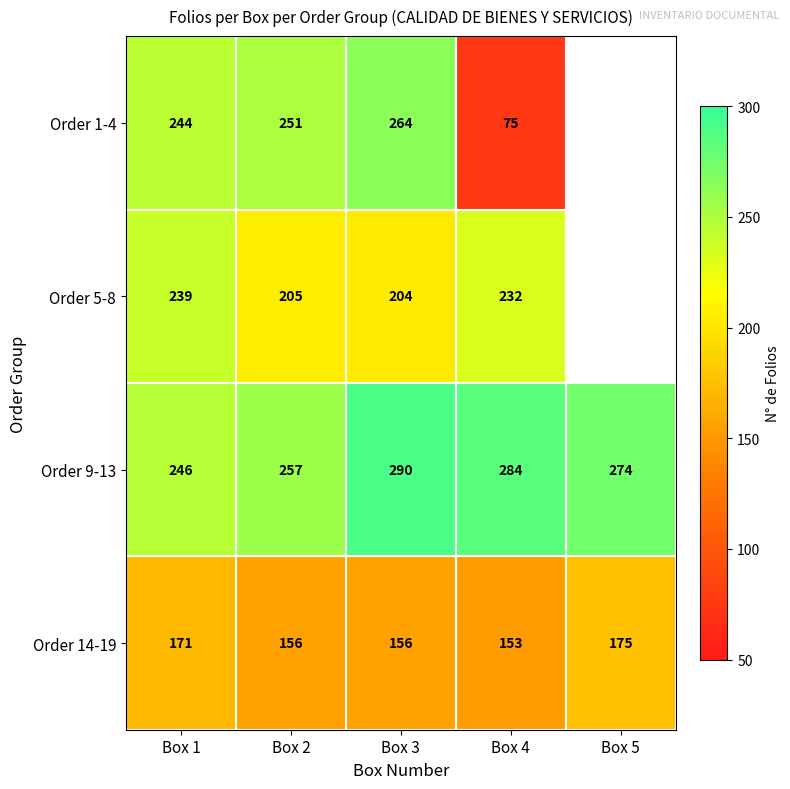

What is the sum of the Order 1-4 values at Box 1 and Box 4?

319